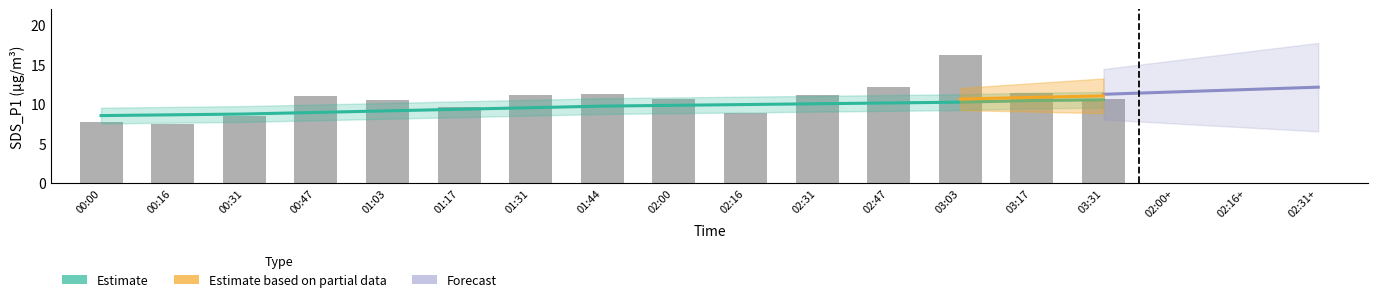

What is the total value across all series at 02:47?

34.4